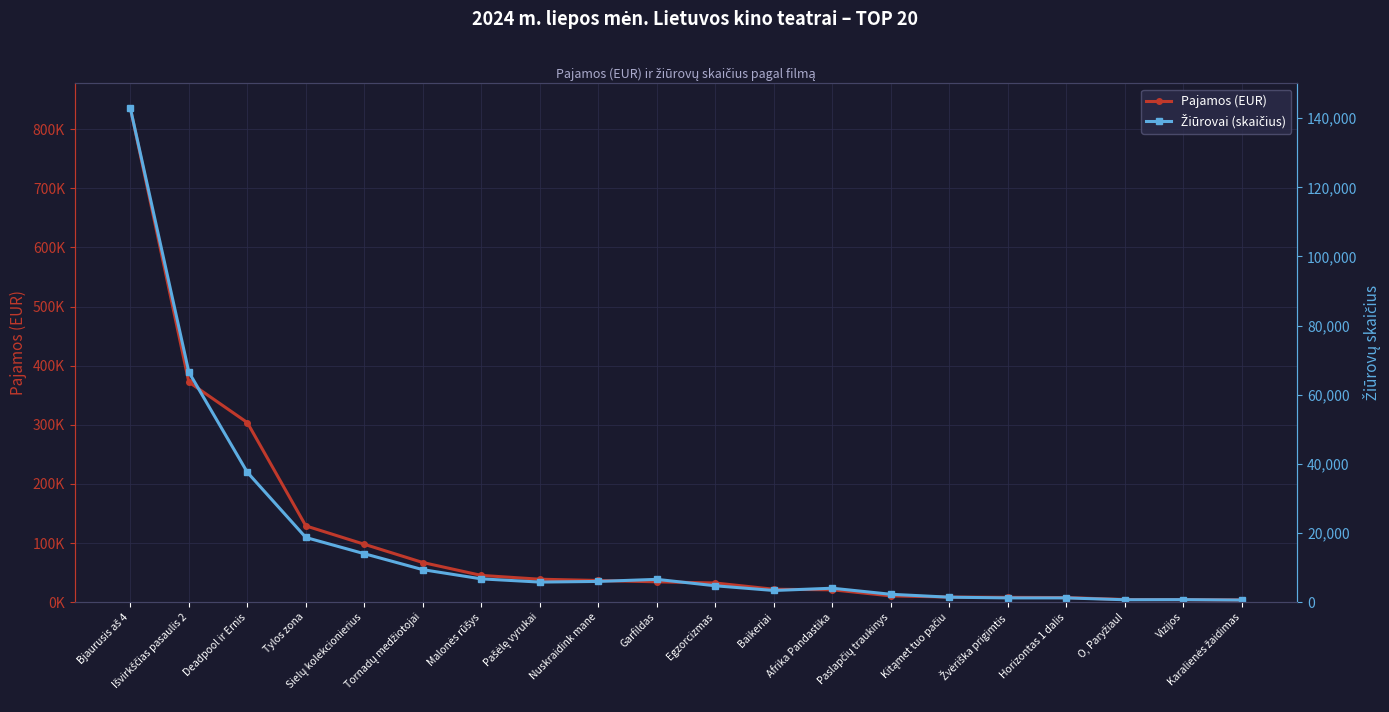

What is the difference between the maximum and minimum values in the Pajamos (EUR) series?

832053.8